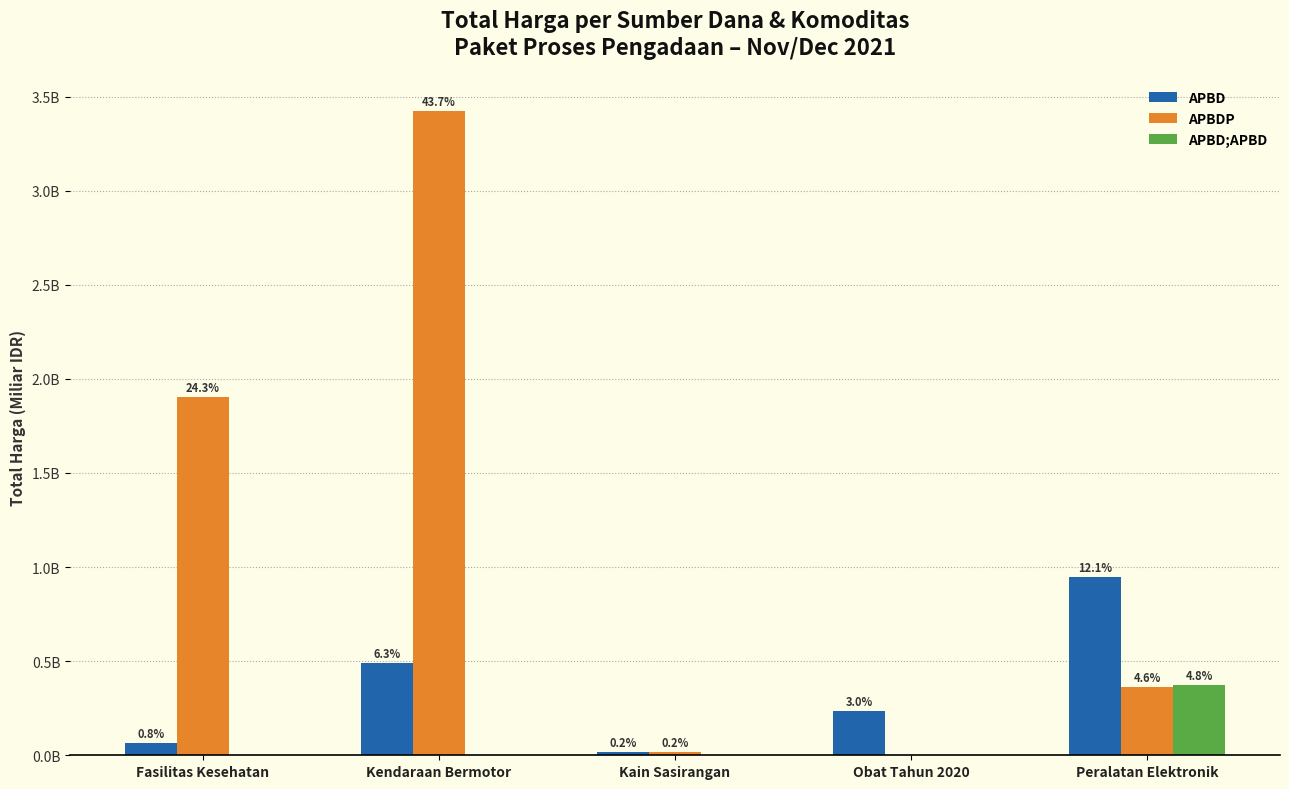

True or false: APBDP has a value of 1.9 at Fasilitas Kesehatan.

True